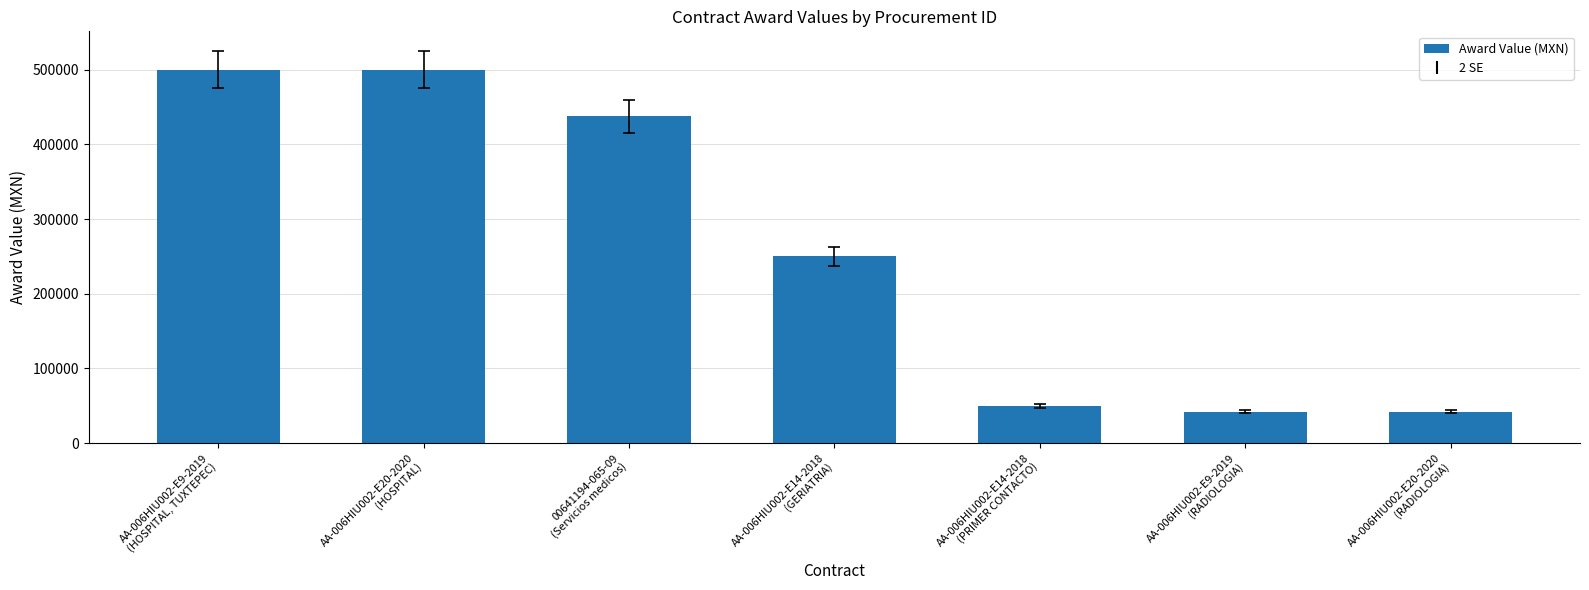

Reading left to right, list all the values displayed in this chart.

AA-006HIU002-E9-2019
(HOSPITAL, TUXTEPEC)=500000	AA-006HIU002-E20-2020
(HOSPITAL)=500000	00641194-065-09
(Servicios medicos)=437300	AA-006HIU002-E14-2018
(GERIATRIA)=250000	AA-006HIU002-E14-2018
(PRIMER CONTACTO)=50000	AA-006HIU002-E9-2019
(RADIOLOGIA)=42000	AA-006HIU002-E20-2020
(RADIOLOGIA)=42000